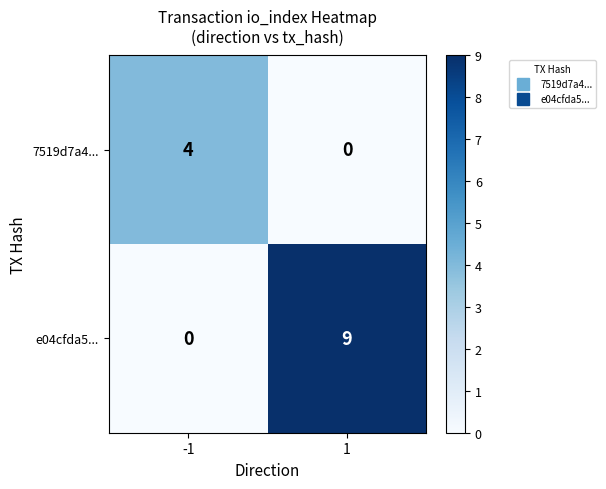

Reading left to right, transcribe all the data shown in this chart.

7519d7a4...: 4	0
e04cfda5...: 0	9